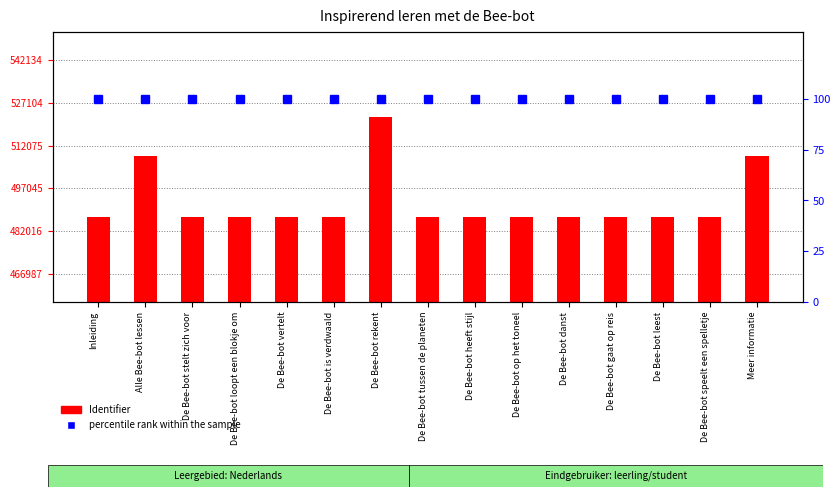

Rank the series by their average value, from lowest to highest.

percentile rank within the sample, Identifier